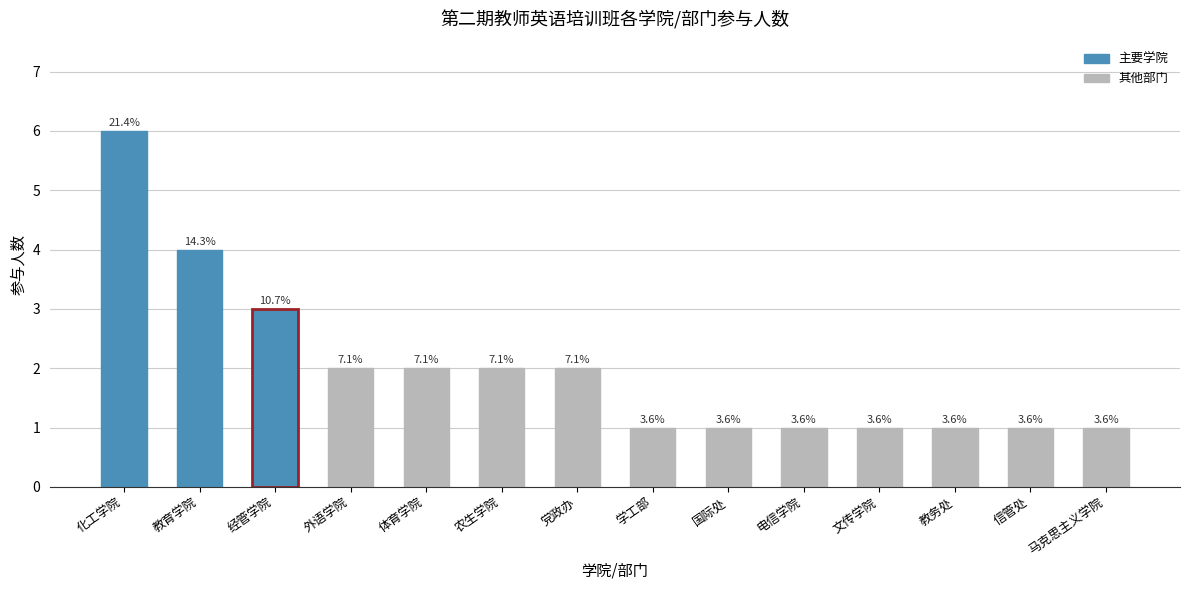

Where does the data first go above 2?

化工学院